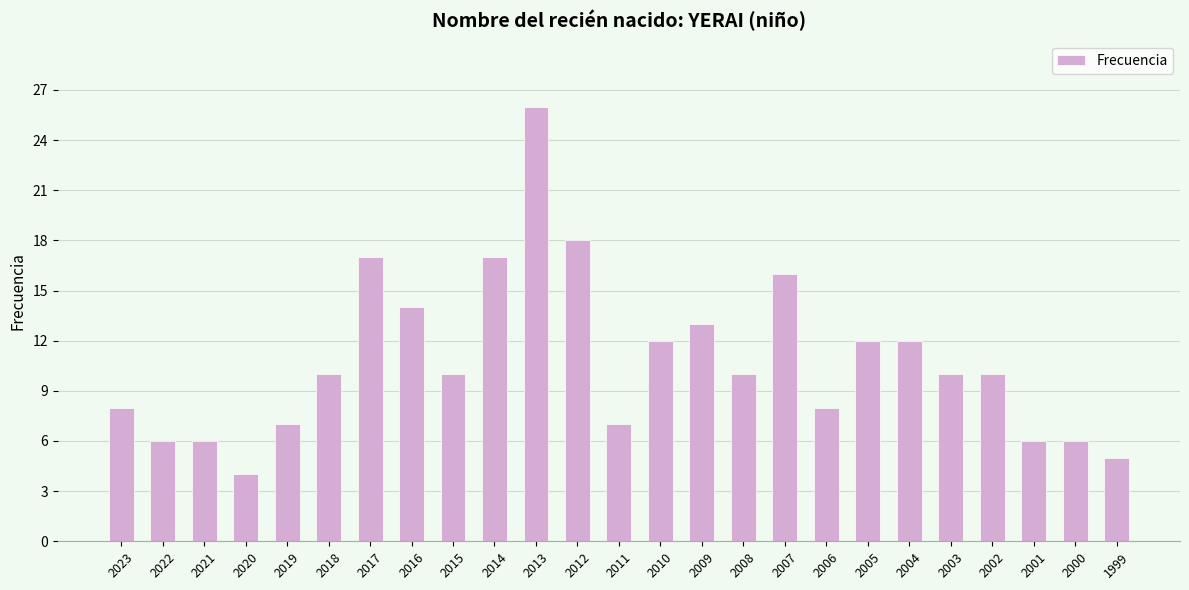

Between 2019 and 2007, which is larger?

2007